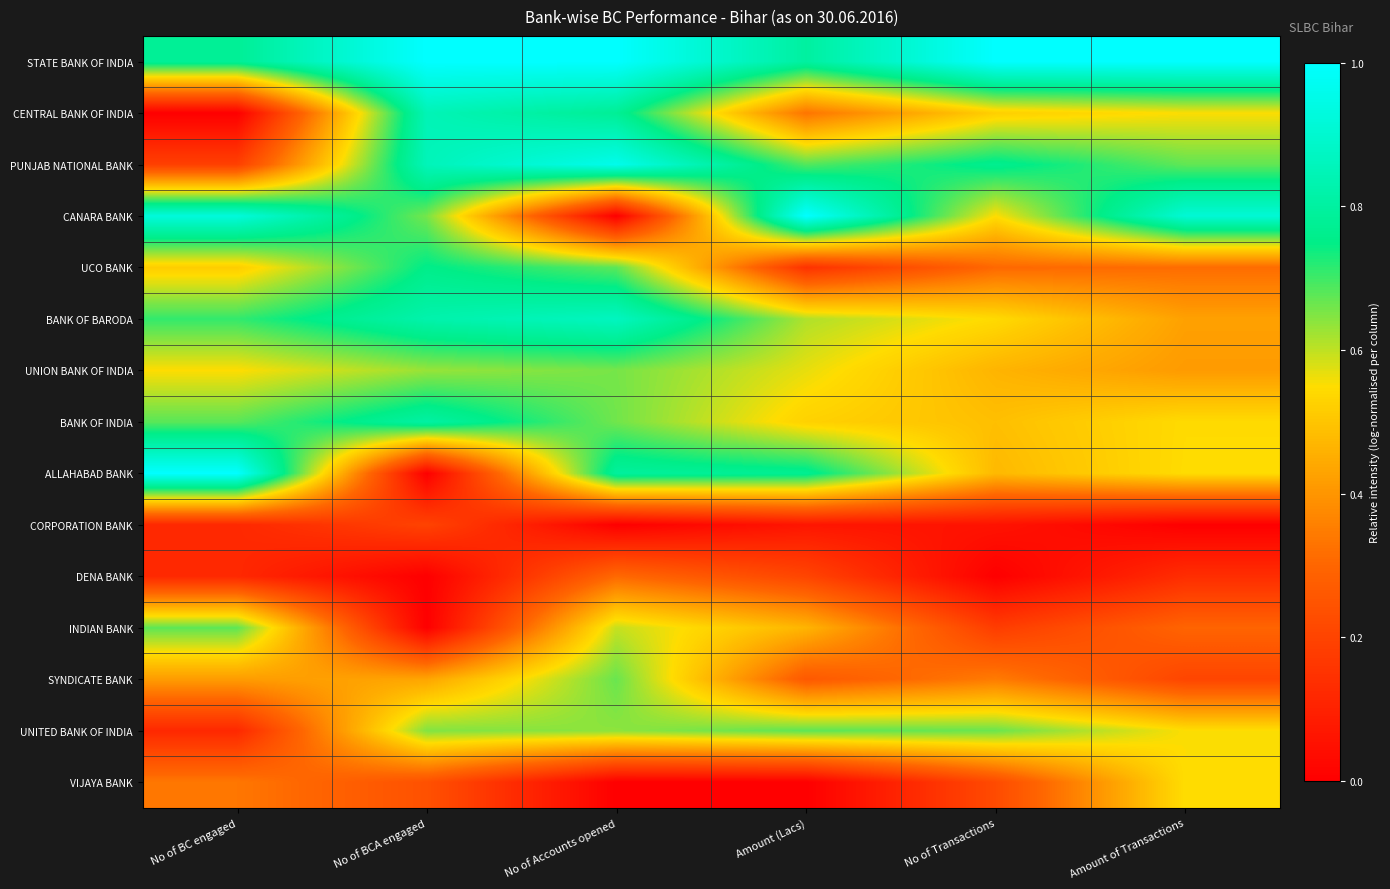

What is the total value across all series at No of Accounts opened?

8.6